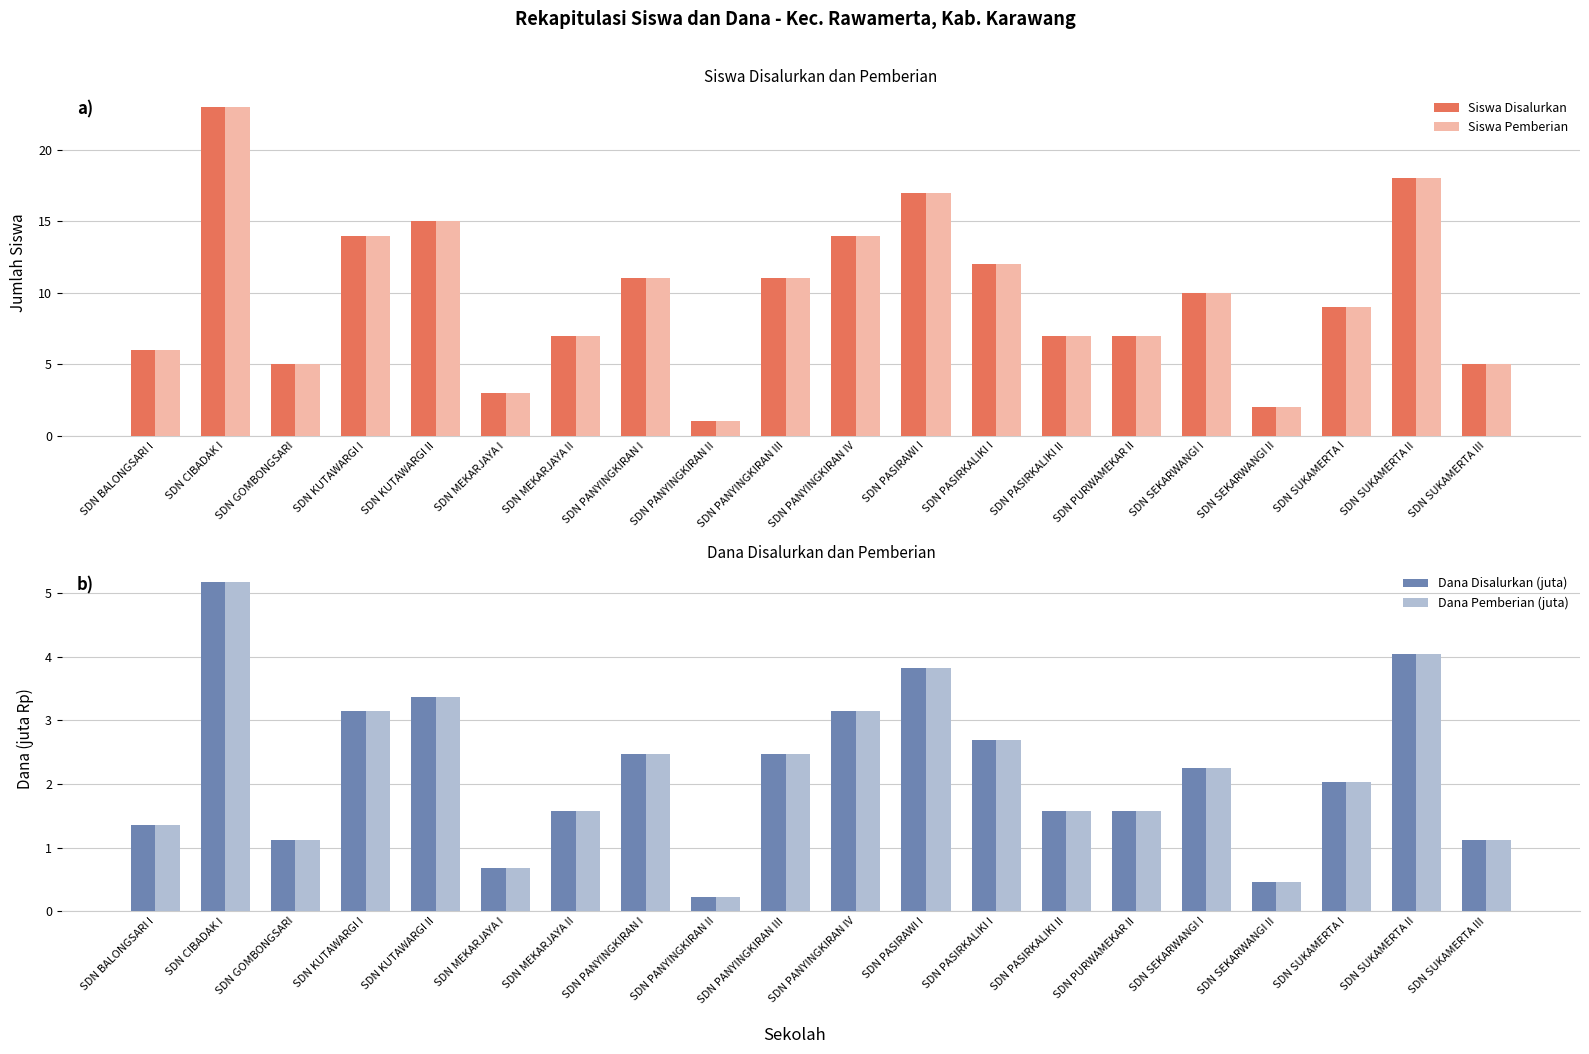

Read the Dana Disalurkan (juta) value at SDN KUTAWARGI I.

3.1